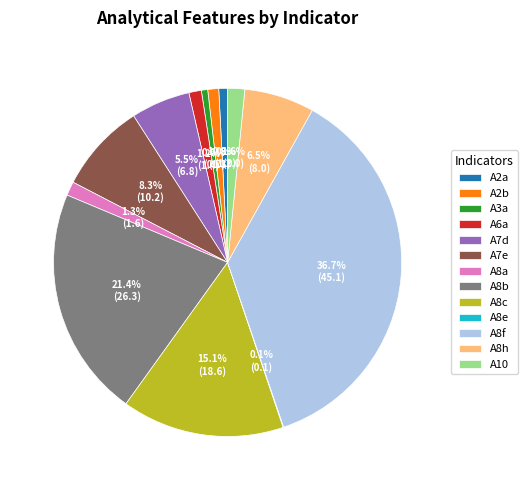

What portion of the pie excludes A3a?

99.4%